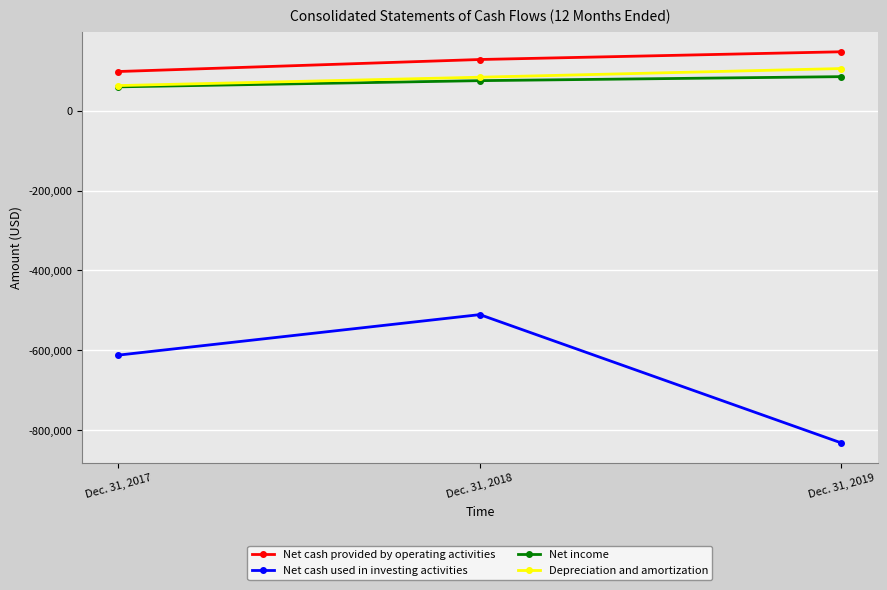

How many Net cash provided by operating activities values are between 97940 and 147358?

3